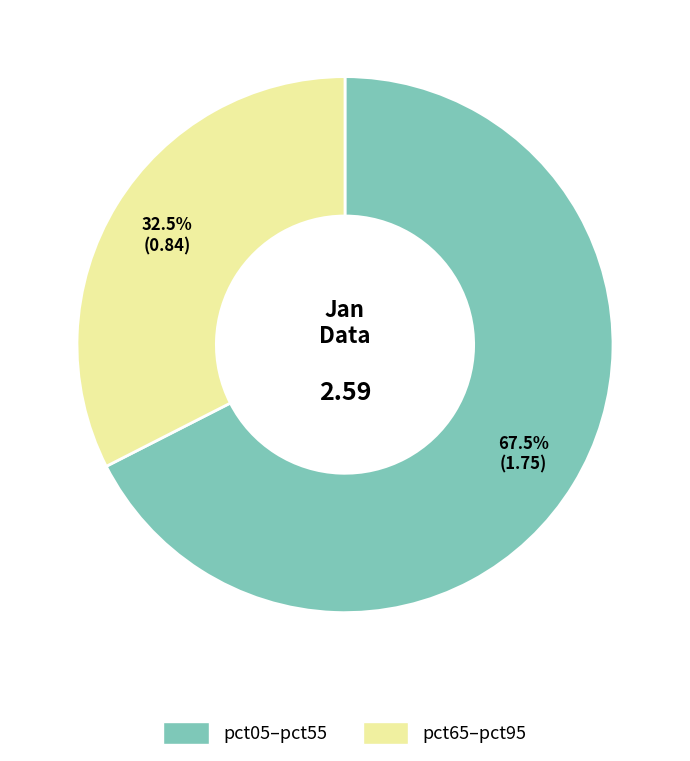

Does any single category account for the majority?

Yes